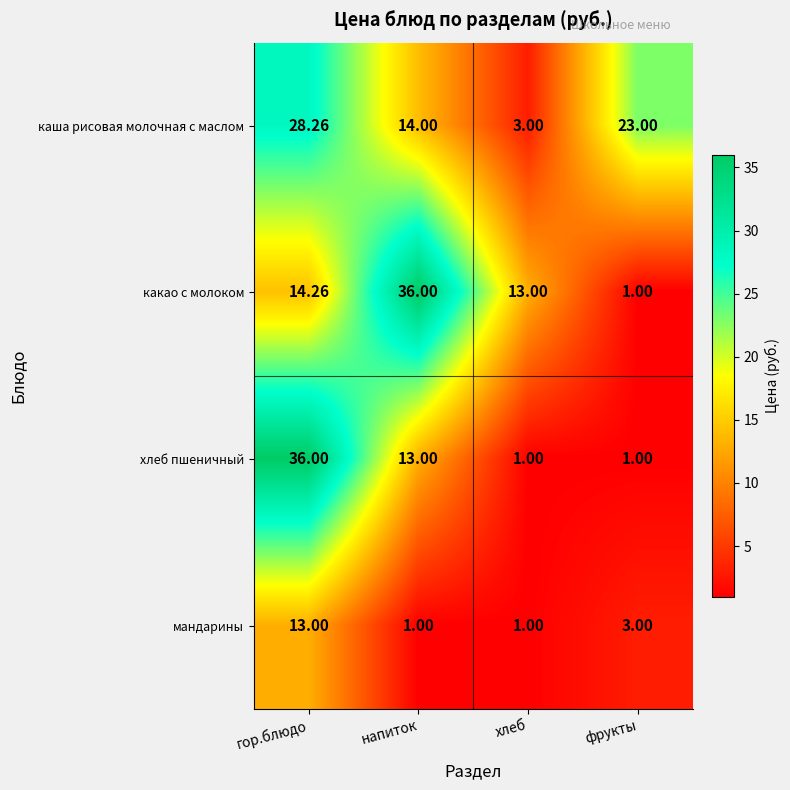

Which series has the largest total across all categories?

каша рисовая молочная с маслом